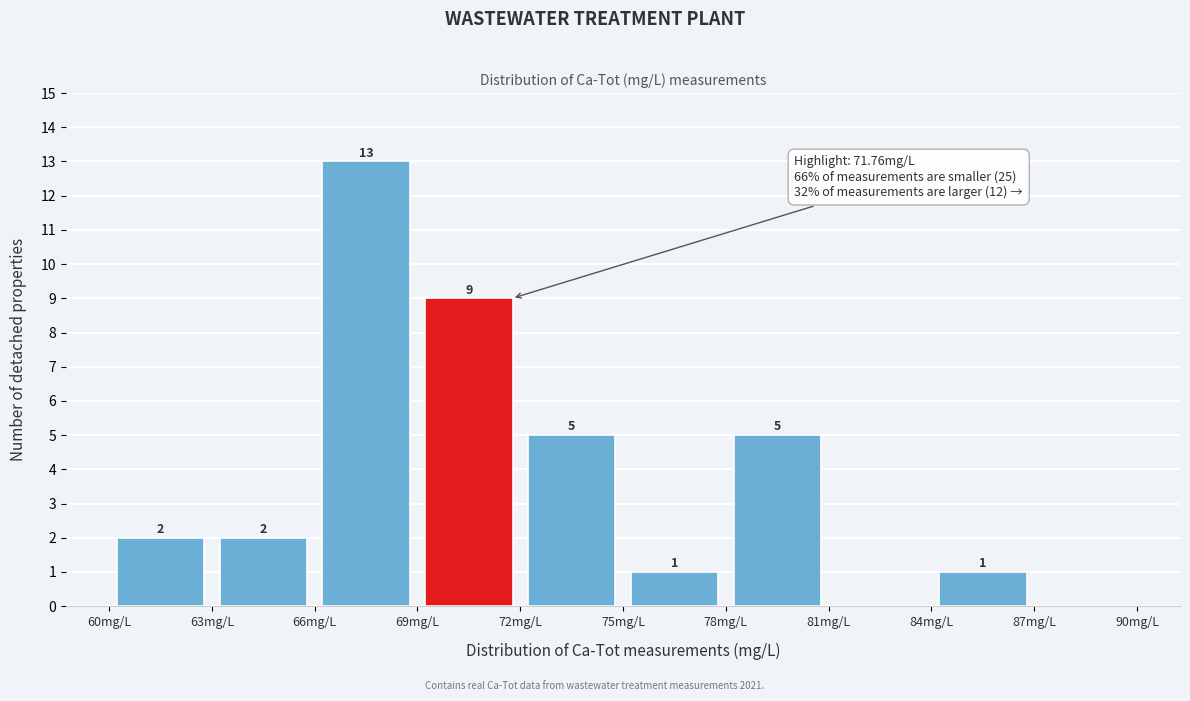

Which range on the x-axis has the tallest bar?

66 to 69